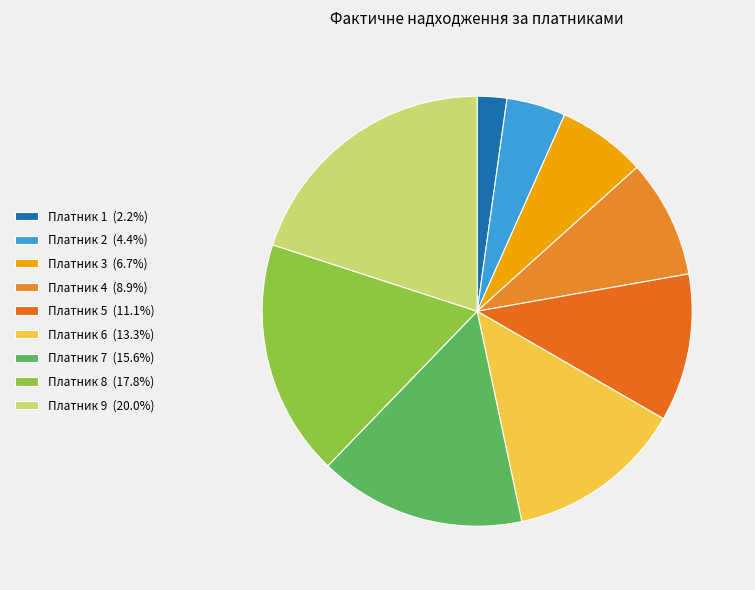

Rank the categories by value from highest to lowest.

Платник 9, Платник 8, Платник 7, Платник 6, Платник 5, Платник 4, Платник 3, Платник 2, Платник 1